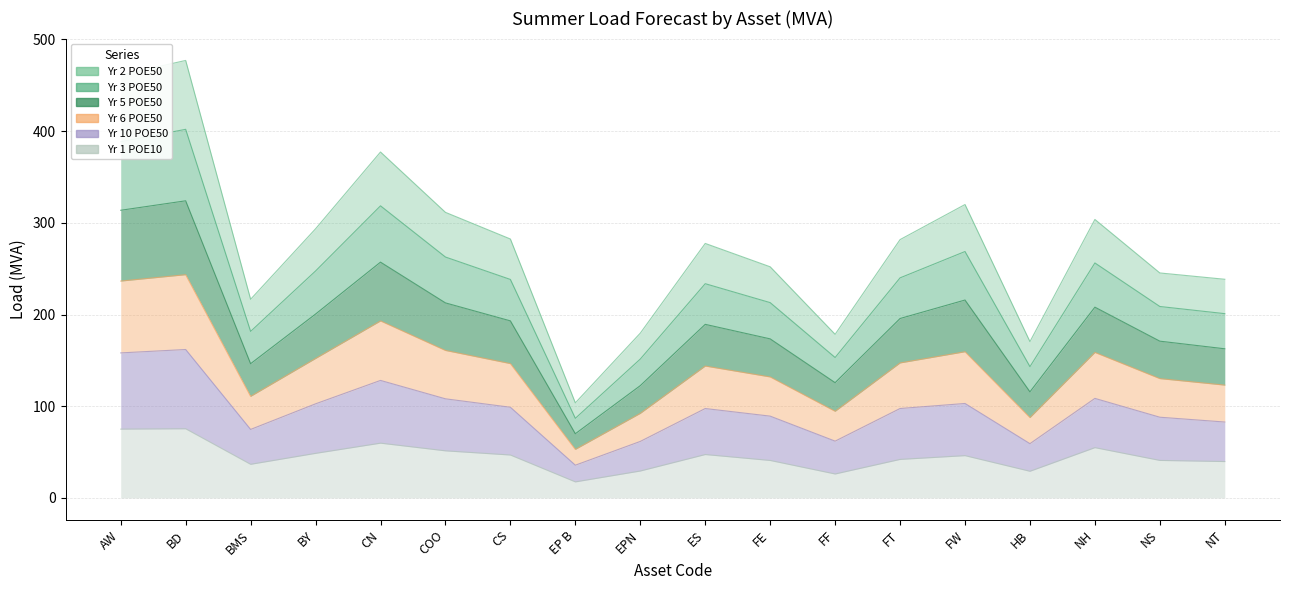

Reading right to left, extract all data points from this chart.

summer_load_yr2_poe50_mva: 238.4	245.3	303.6	170.4	319.9	281.7	178.4	252.0	277.5	179.7	103.7	282.3	311.4	377.2	293.4	216.6	477.0	461.1
summer_load_yr3_poe50_mva: 200.9	208.7	256.2	143.2	268.7	240.0	153.1	213.0	233.6	151.4	86.8	238.2	262.7	318.5	247.5	181.6	401.9	388.4
summer_load_yr5_poe50_mva: 162.6	170.9	208.0	115.7	215.8	195.6	125.7	173.4	189.3	122.4	70.0	193.0	212.7	257.1	200.5	146.4	324.0	313.7
summer_load_yr6_poe50_mva: 123.0	130.1	158.6	87.6	159.4	147.2	94.4	131.9	143.8	92.2	52.9	146.4	160.8	193.0	152.0	110.7	243.4	236.4
summer_load_yr10_poe50_mva: 82.8	88.0	108.5	59.2	103.0	97.5	61.9	89.2	97.5	61.6	35.7	98.8	108.1	128.1	102.6	74.7	161.8	158.1
summer_load_yr1_poe10_mva: 39.6	40.9	54.8	29.1	46.1	42.0	26.1	40.8	47.3	29.3	17.5	46.8	51.3	59.7	48.6	36.6	75.4	75.0